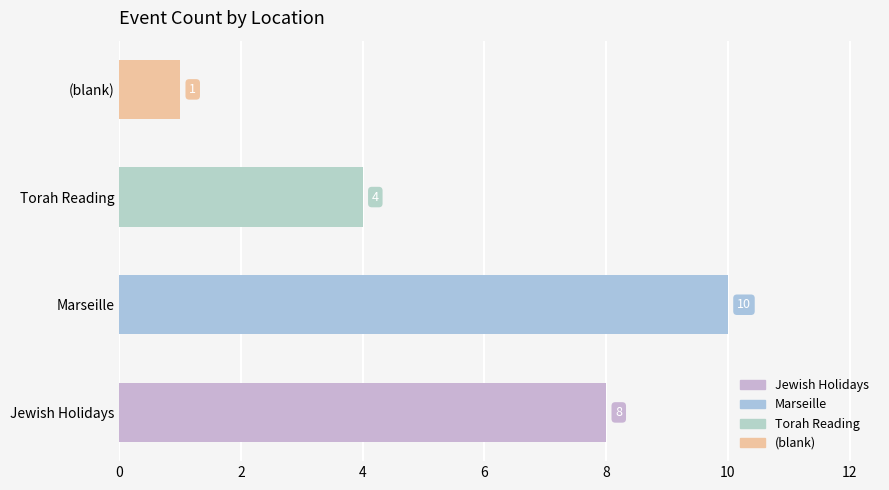

Between Torah Reading and (blank), which is larger?

Torah Reading